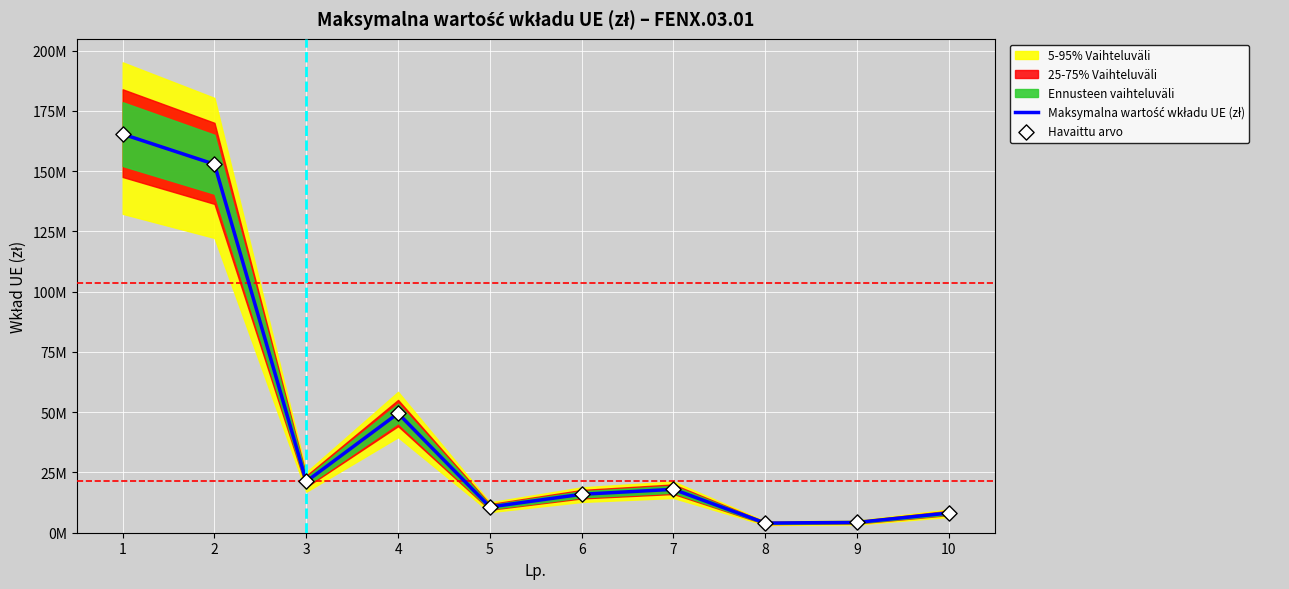

Is the value of Havaittu arvo at 6 greater than the value of Maksymalna wartość wkładu UE (zł) at 2?

No